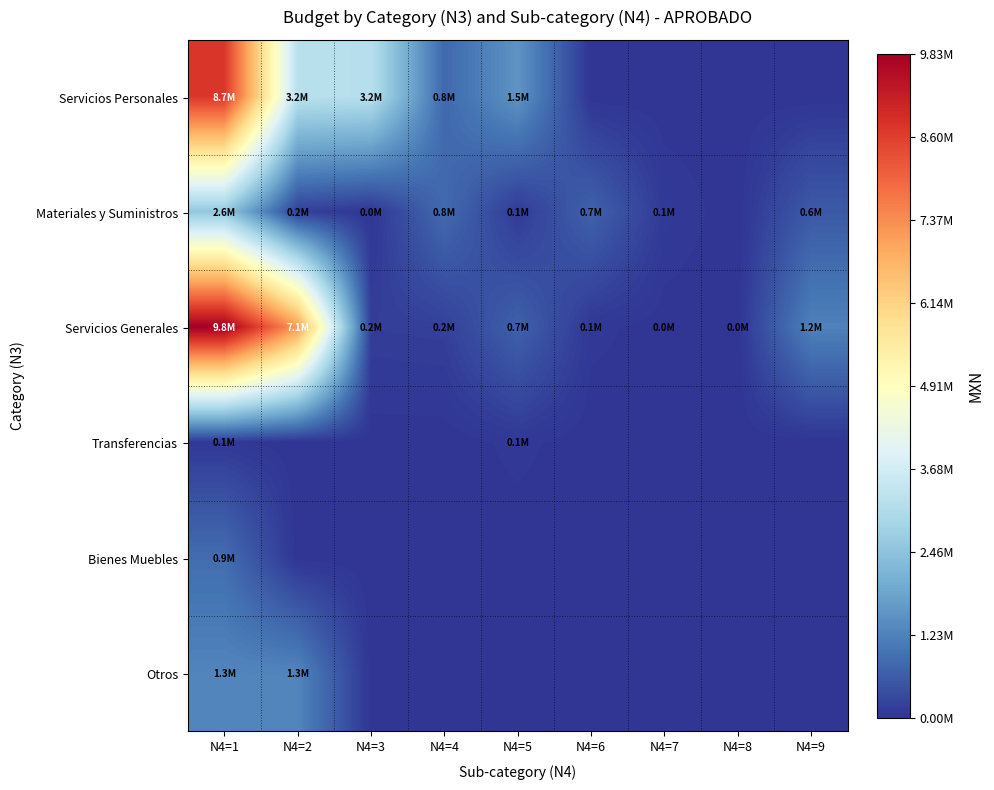

How many series are shown in this chart?

6